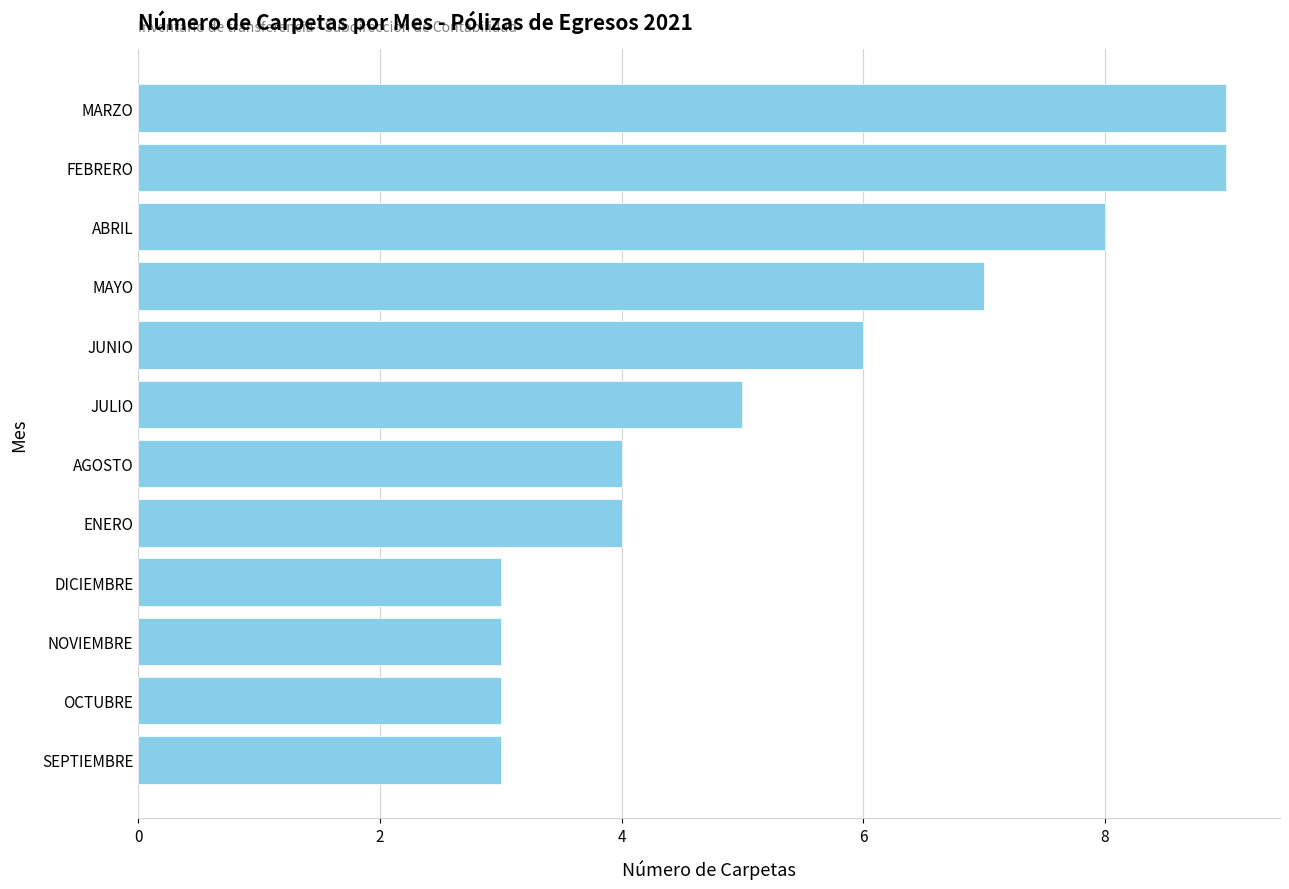

What is the sum of all values?

64